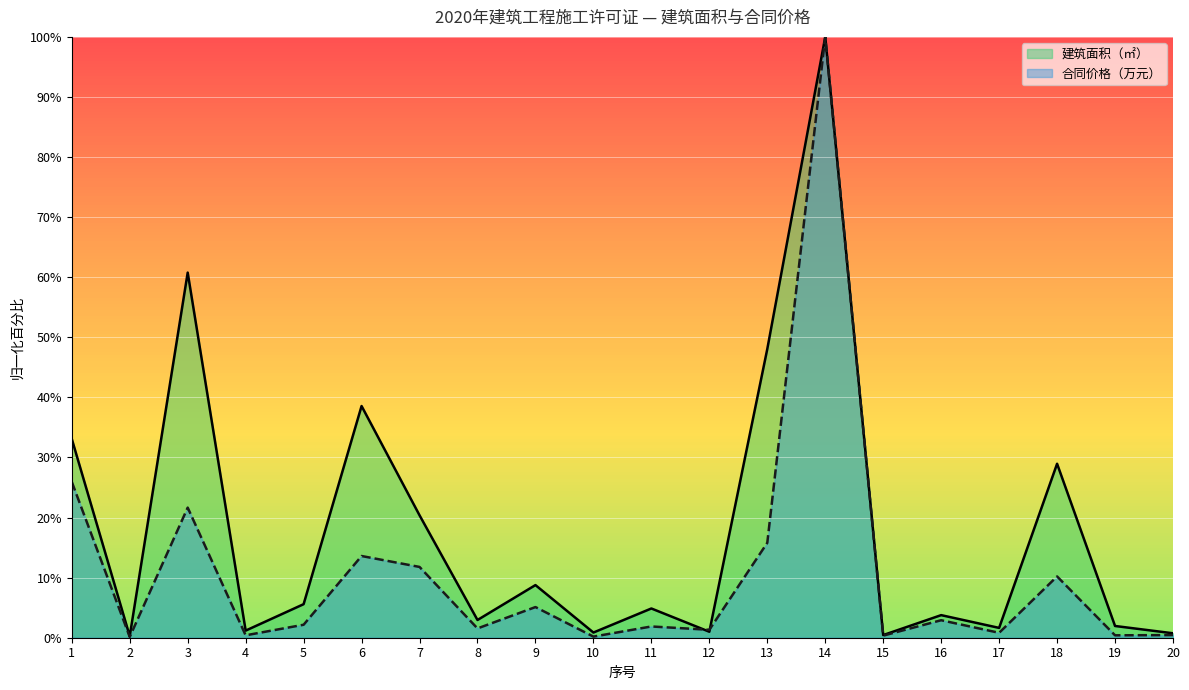

What is the total value across all series at 18?

39.2